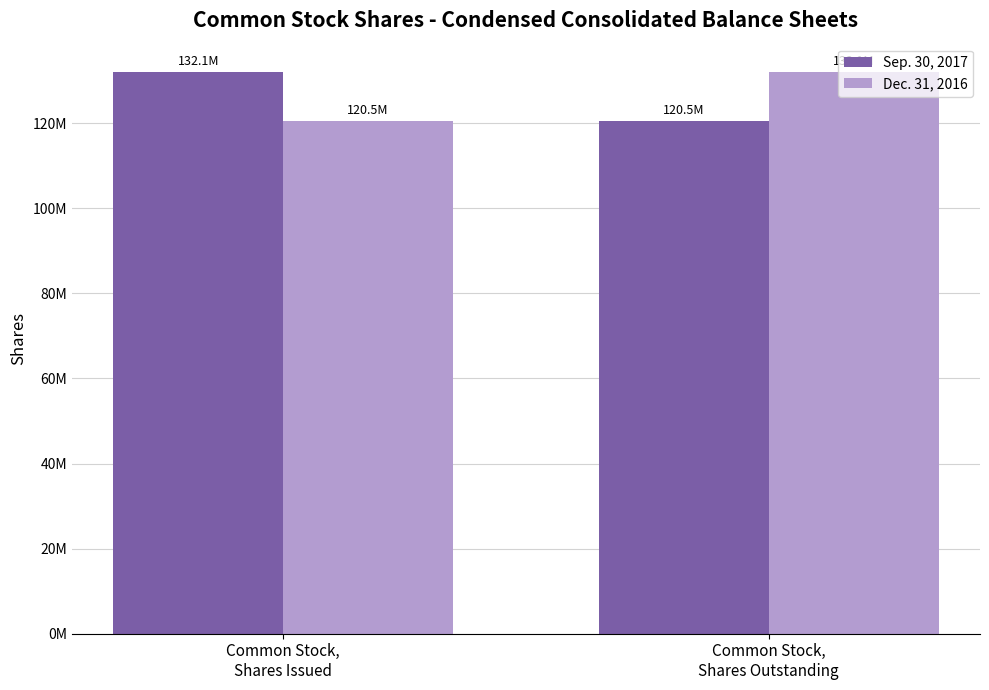

What are all the series names shown in the legend?

Sep. 30, 2017, Dec. 31, 2016